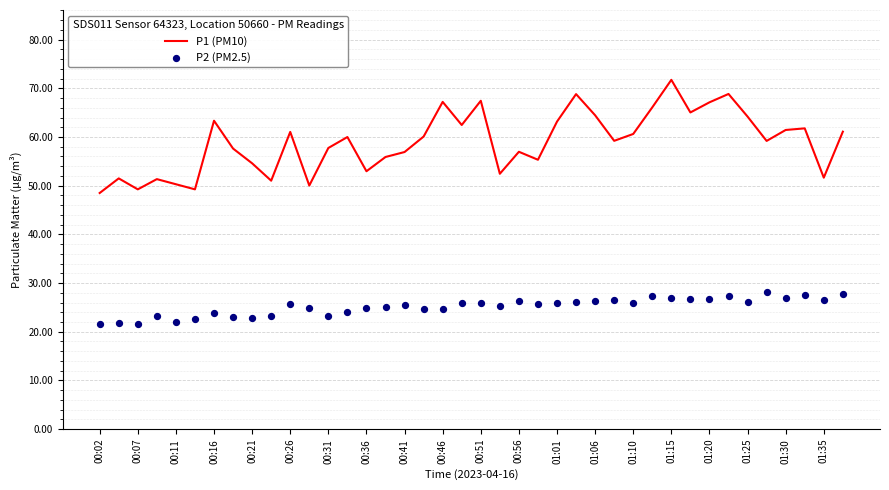

Is it true that P1 (PM10) equals 50.3 at 00:11?

True